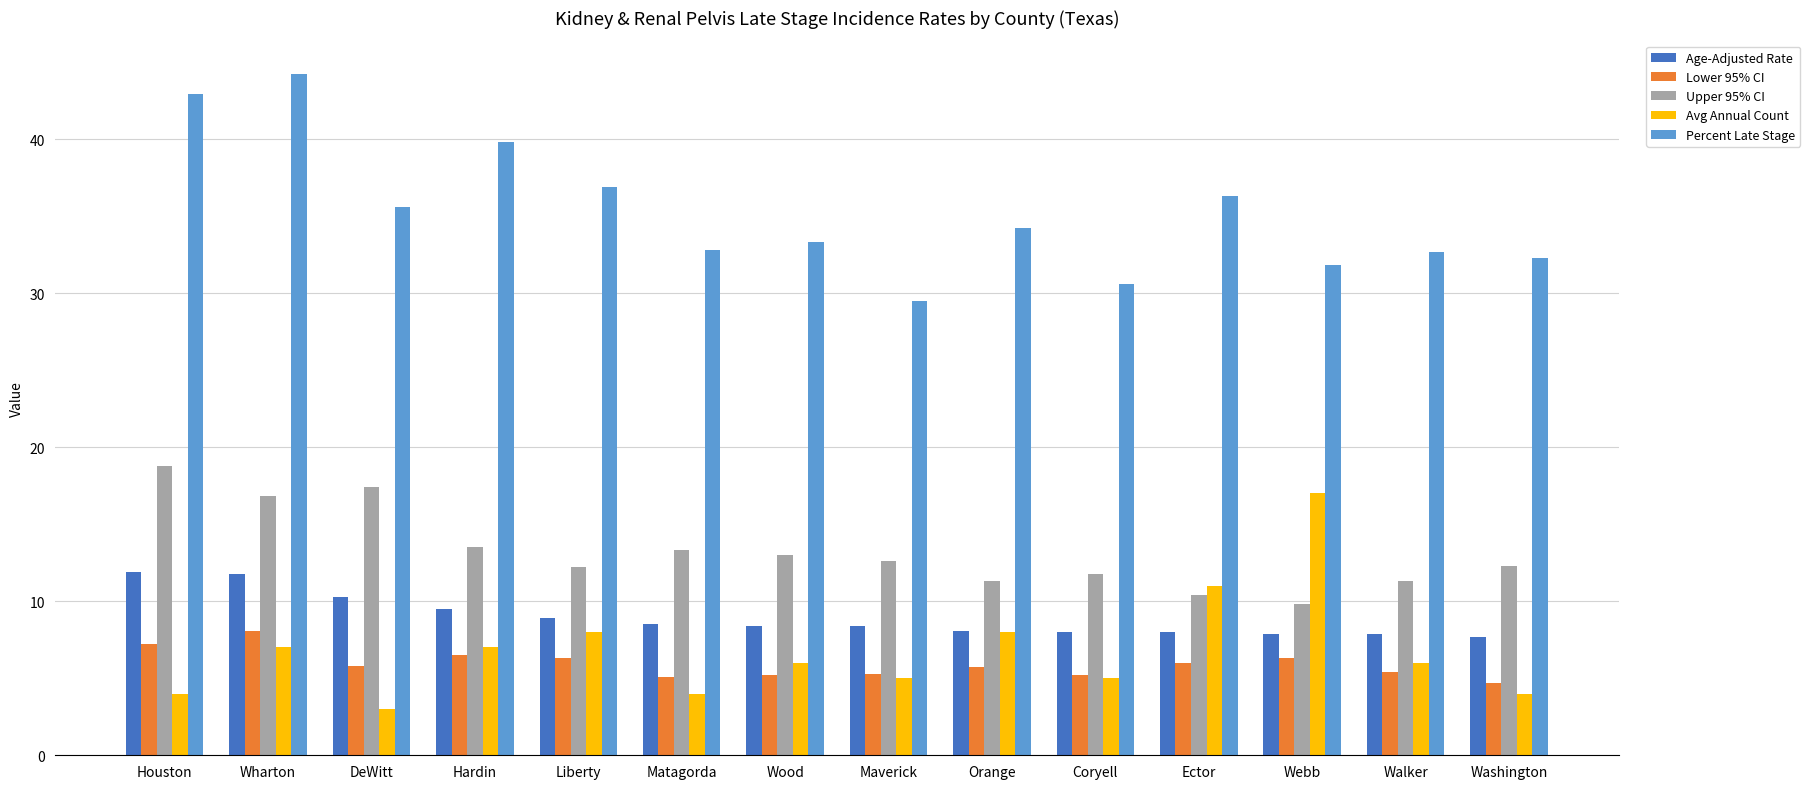

How many bars are there in total?

70